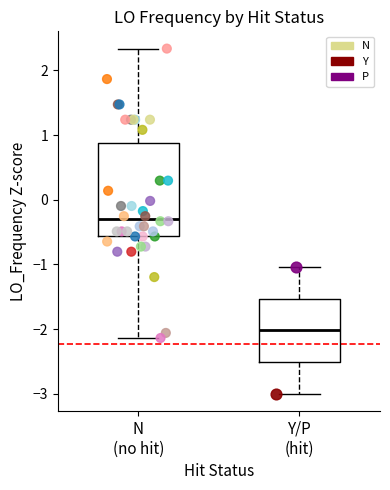

What are all the series names shown in the legend?

N, Y, P